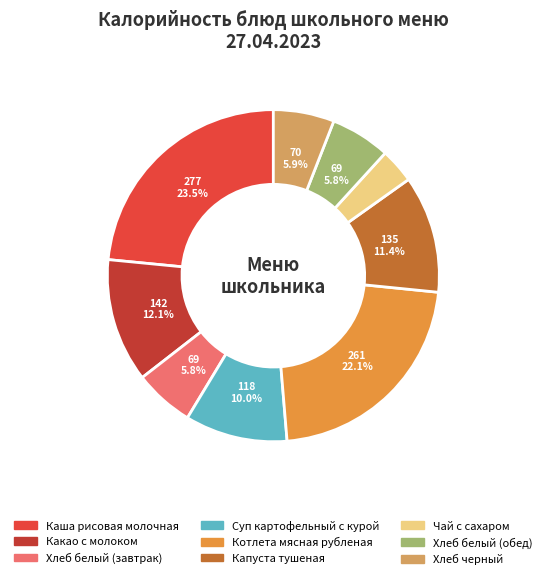

Count the number of slices in the pie.

9